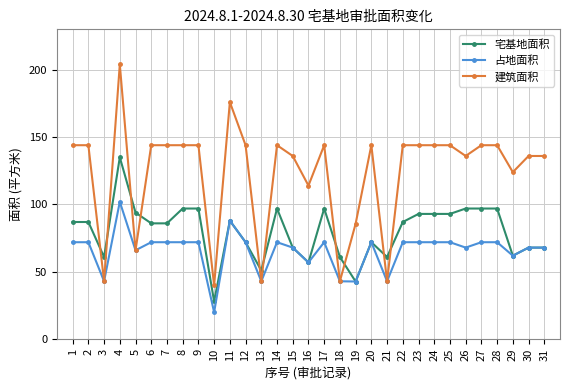

At which category does the chart reach its peak across all series?

4